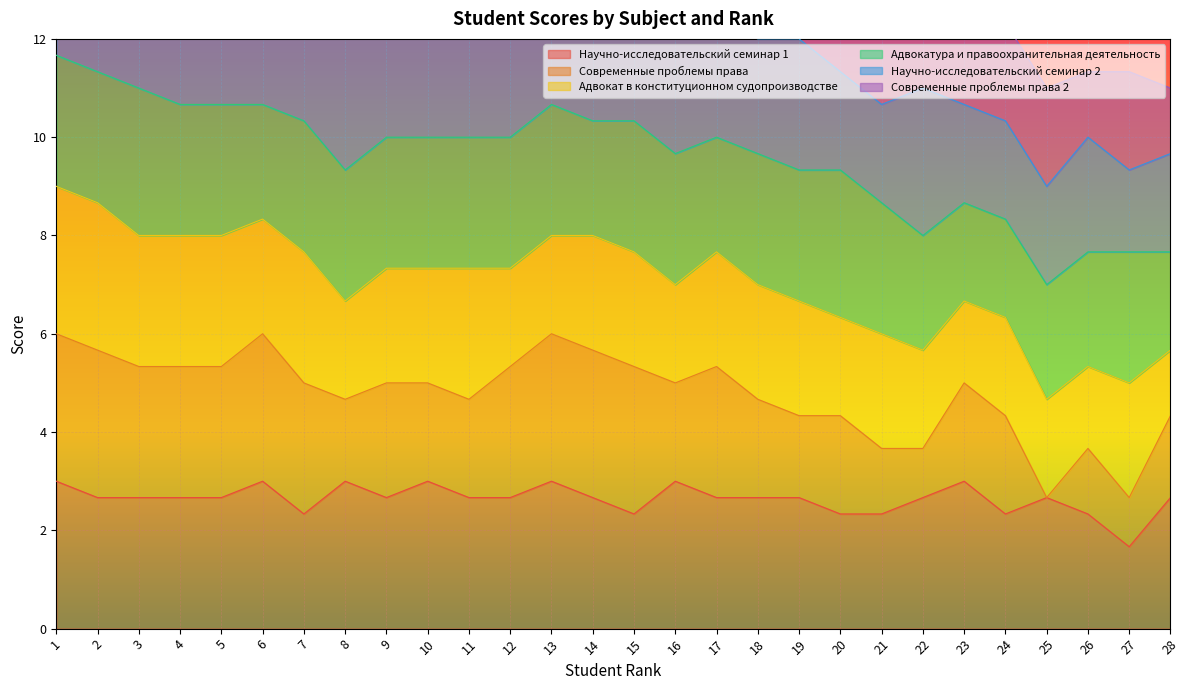

At which label does Современные проблемы права reach its minimum?

25